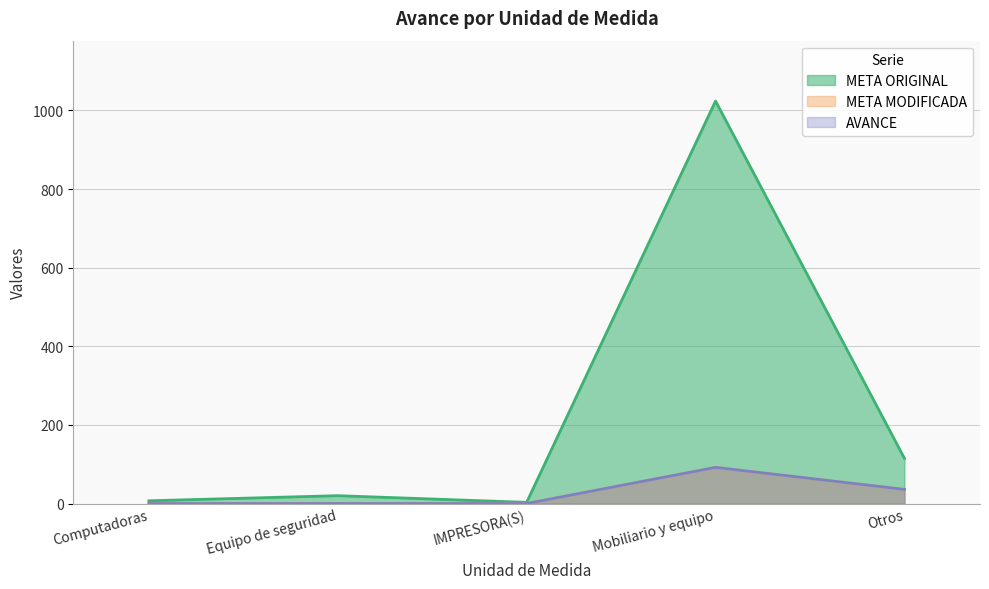

Which series has the largest range (max minus min)?

META ORIGINAL